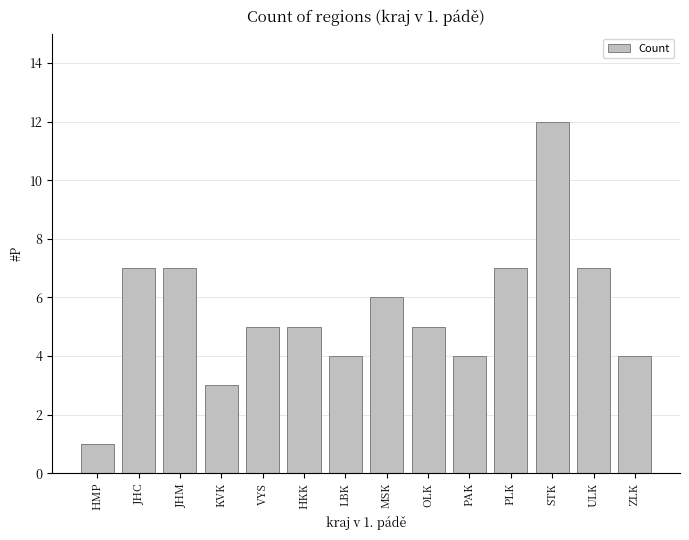

What position from the right is JHM?

12